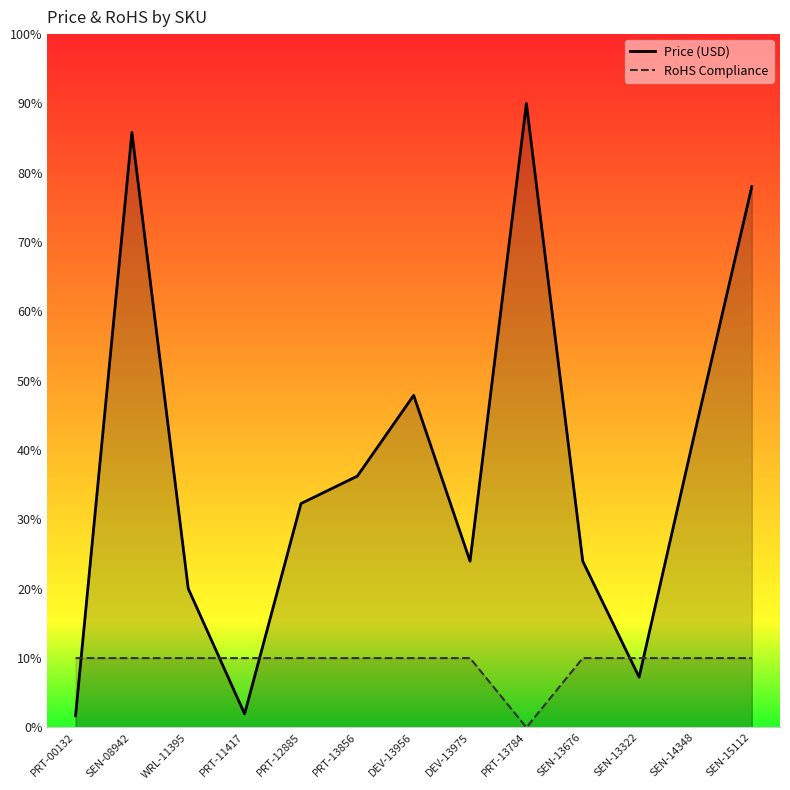

Which series ends up on top after the final intersection of Price (USD) and RoHS Compliance?

Price (USD)